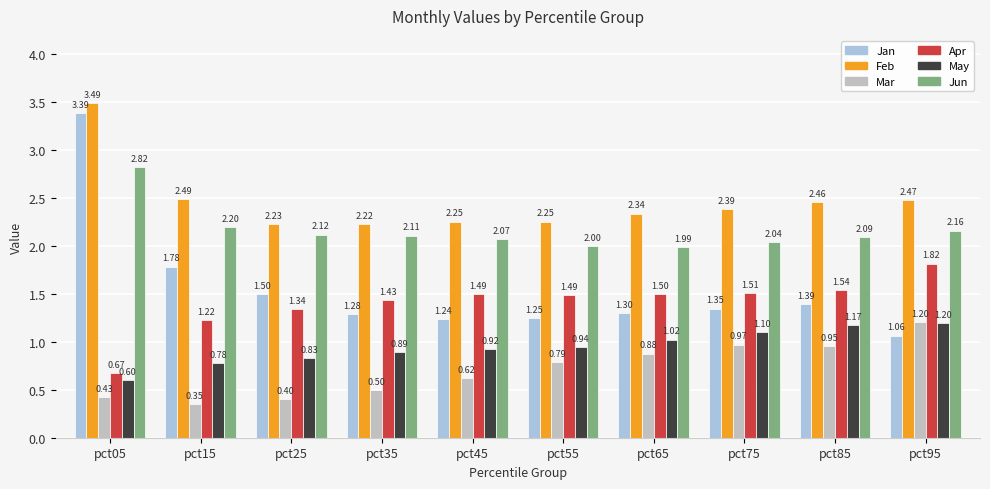

Rank the categories by Jun value from highest to lowest.

pct05, pct15, pct95, pct25, pct35, pct85, pct45, pct75, pct55, pct65